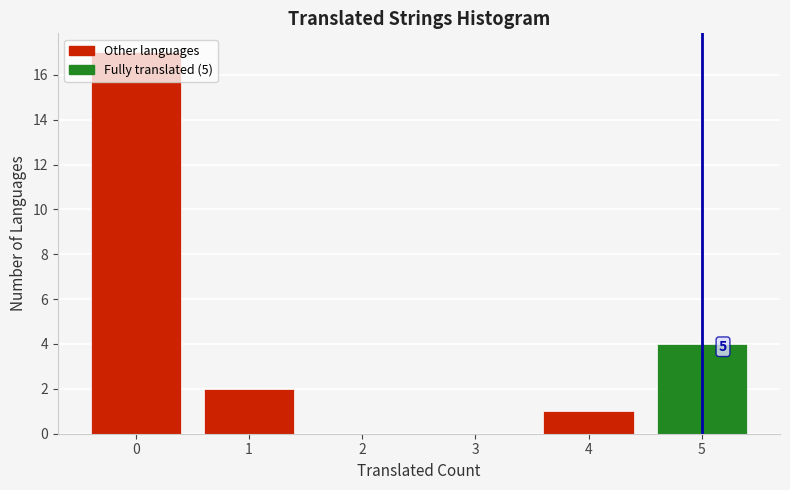

Over which range of the x-axis is the bar tallest?

-0.5 to 0.5